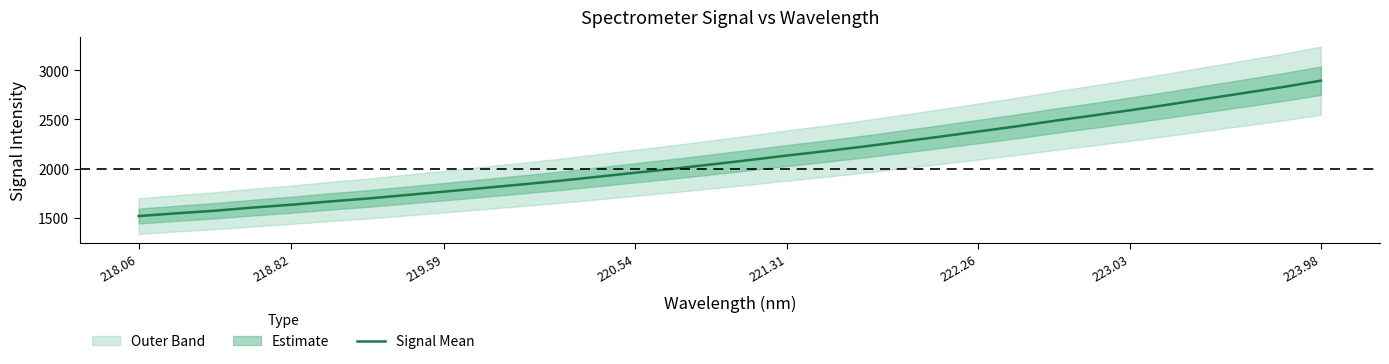

What is the highest value of the Signal Mean series?

2894.5